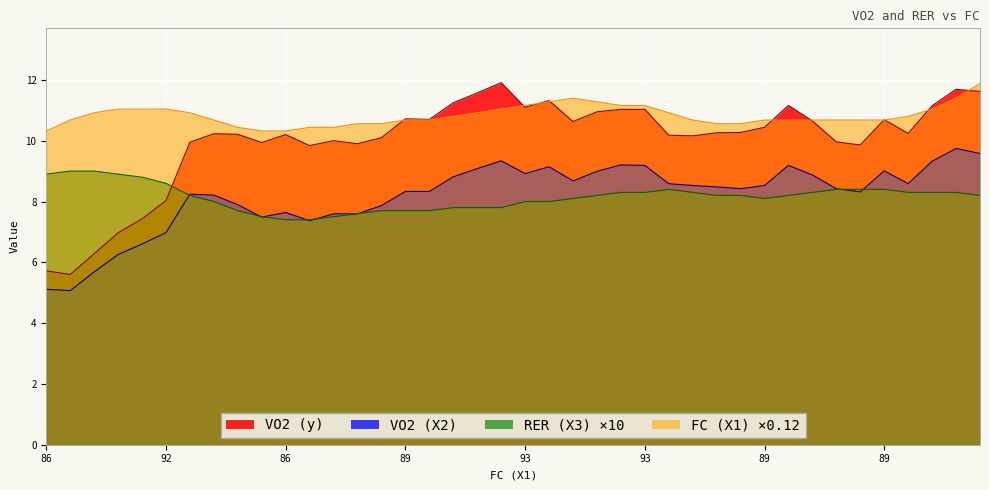

What is the average value of the VO2 (X2) series?

8.2